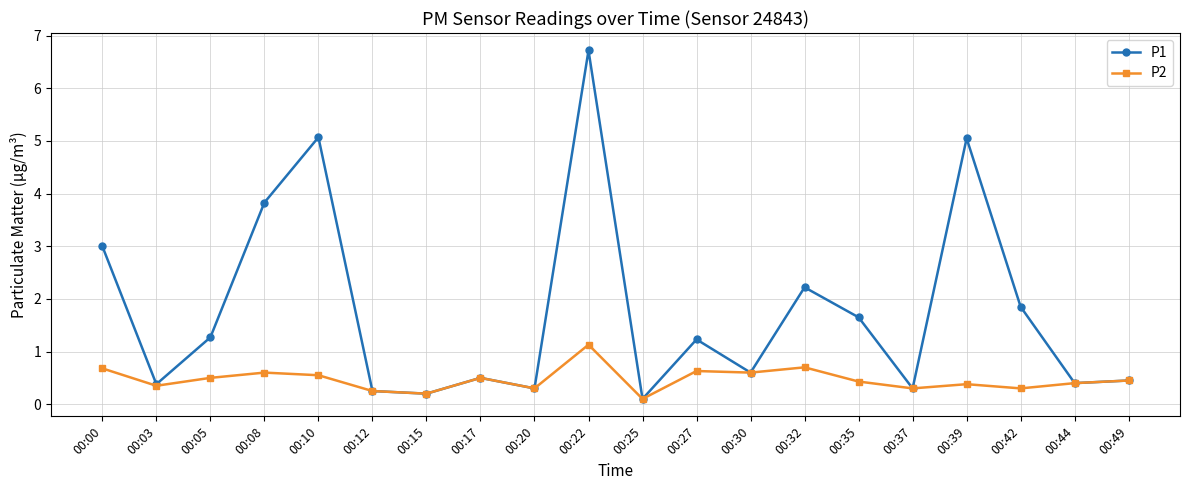

What is the difference between the maximum and minimum values in the P2 series?

1.0